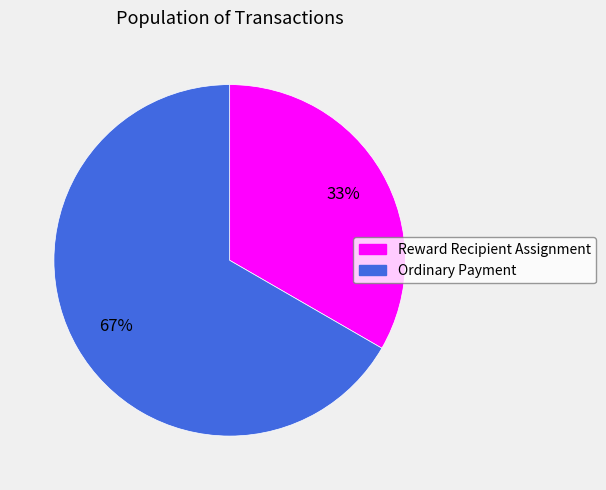

To the nearest percent, what is the average slice percentage?

50%